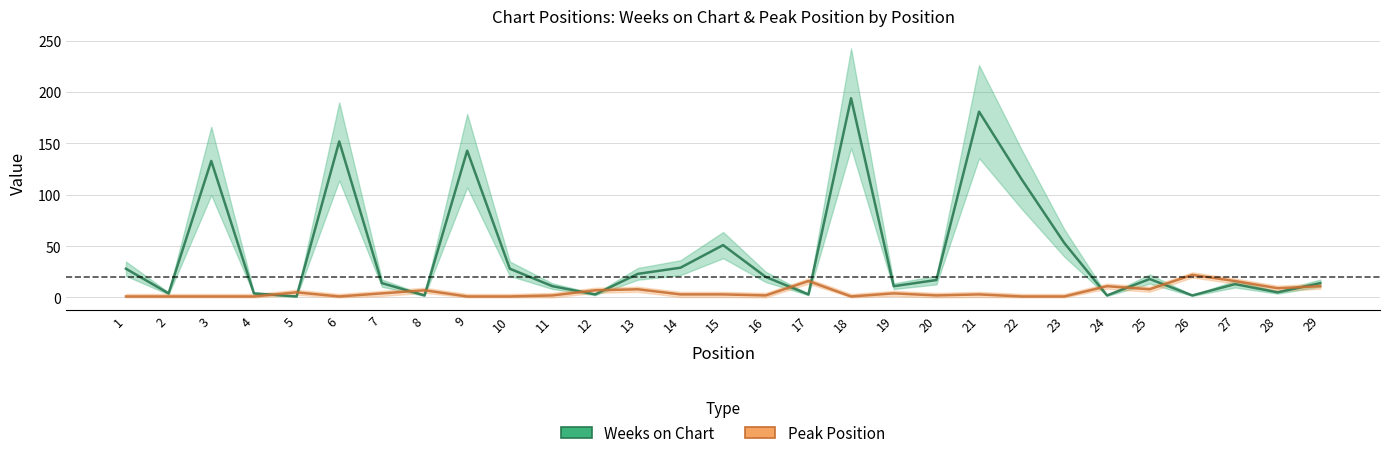

What is the sum of all Peak Position values?

153